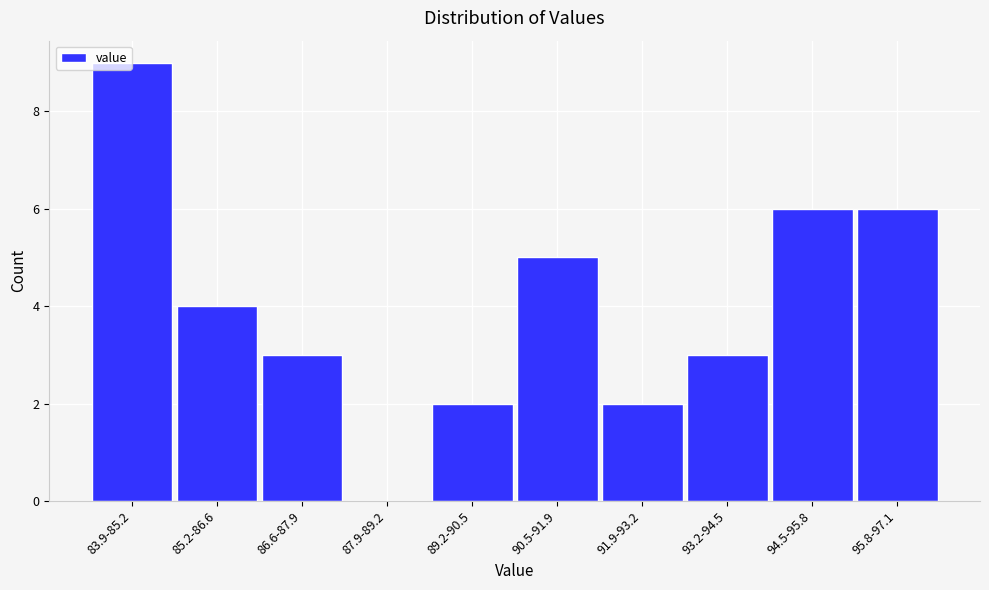

Reading right to left, transcribe all the data shown in this chart.

95.8-97.1=6	94.5-95.8=6	93.2-94.5=3	91.9-93.2=2	90.5-91.9=5	89.2-90.5=2	87.9-89.2=0	86.6-87.9=3	85.2-86.6=4	83.9-85.2=9